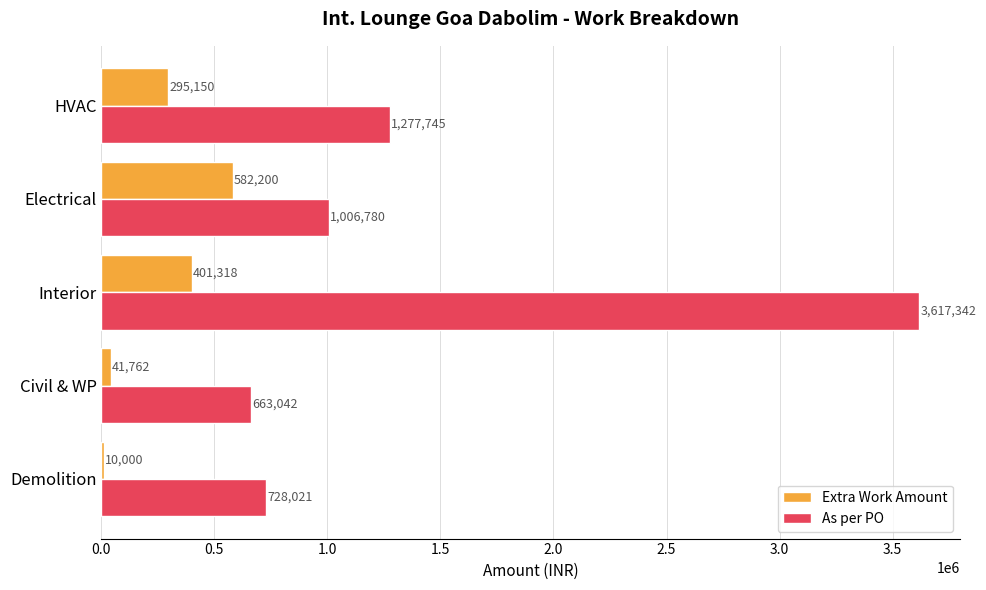

Is it true that As per PO equals 1277745.0 at HVAC?

True